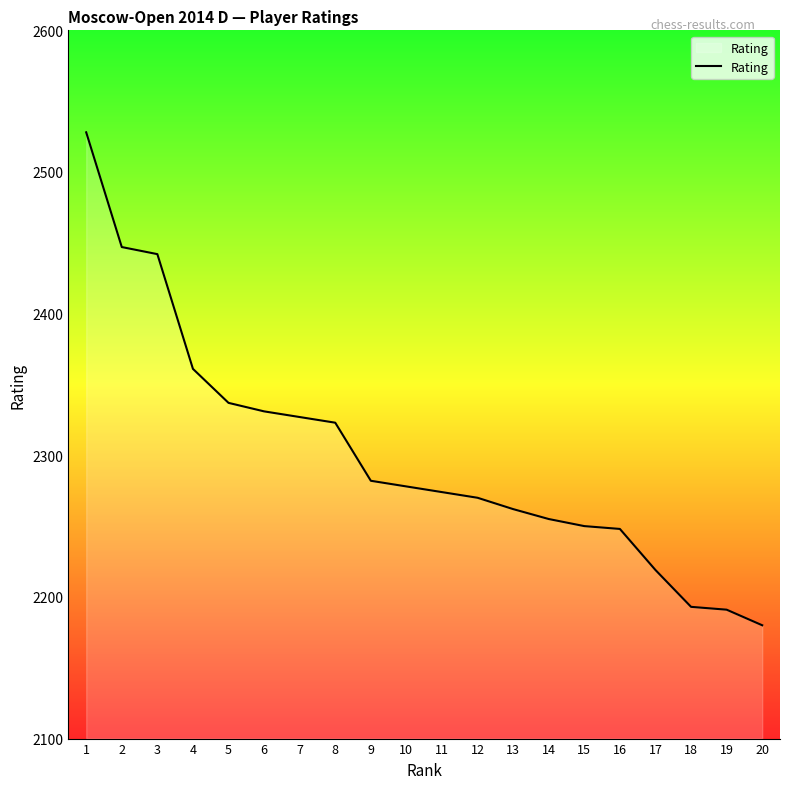

Is it true that the value at 5 is 3375?

False